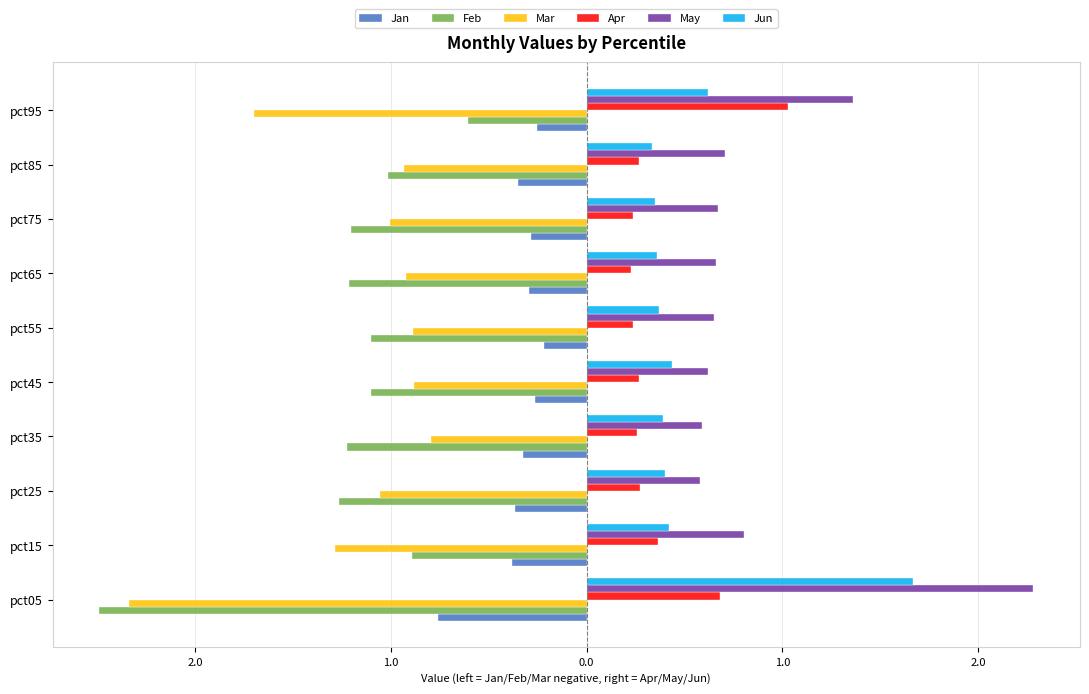

What is the greatest value displayed?

2.3